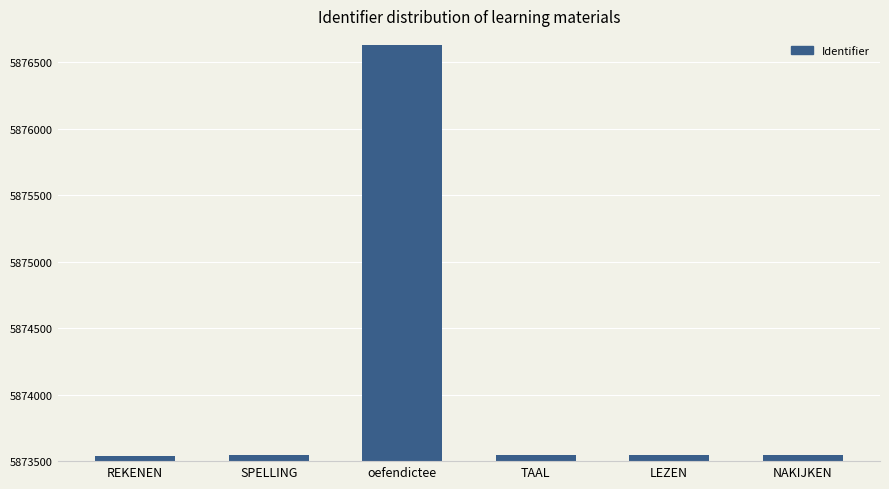

What is the approximate value at REKENEN?

5873537